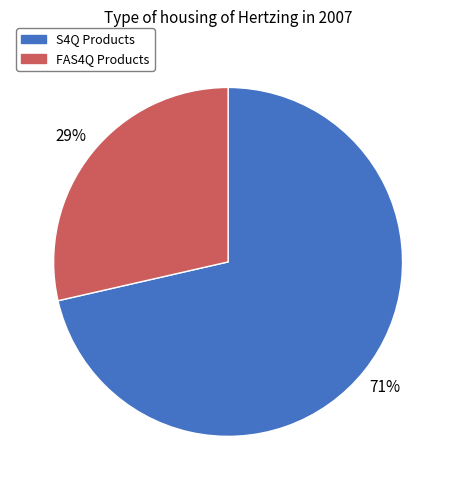

To the nearest percent, what is the average slice percentage?

50%